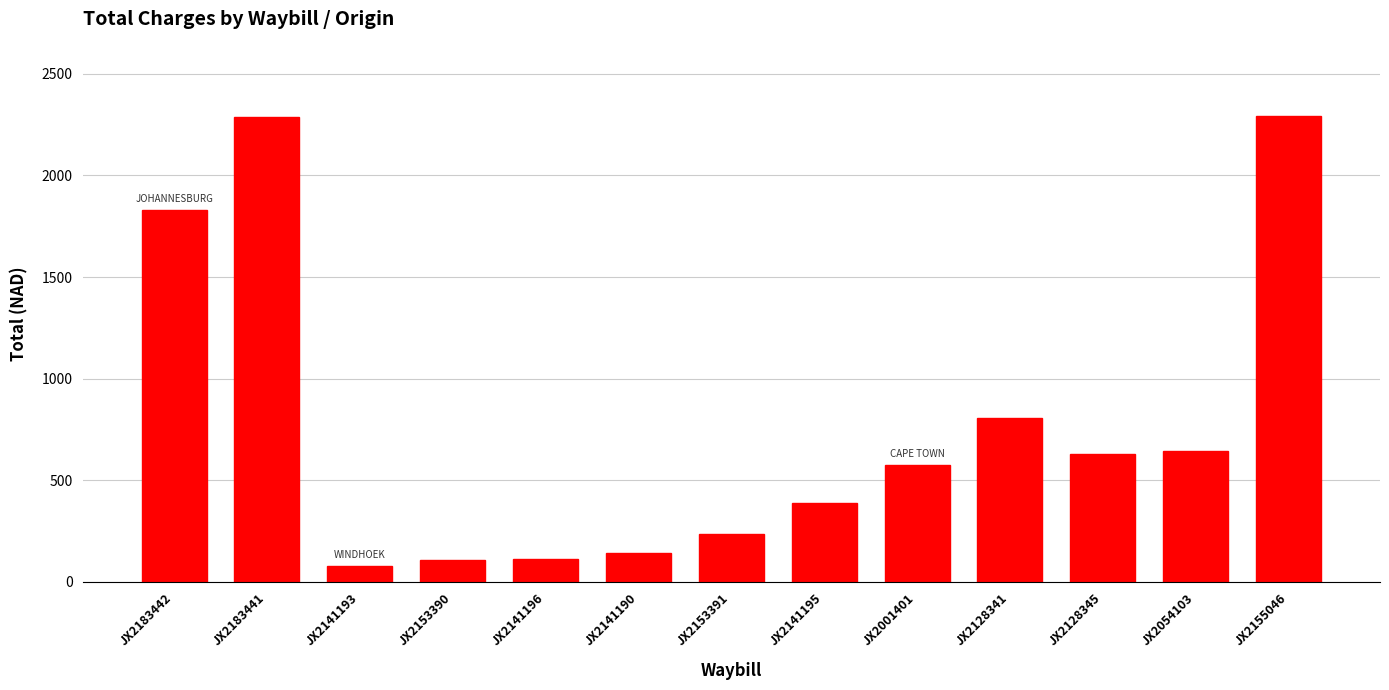

What is the approximate value at JX2153391?

237.3